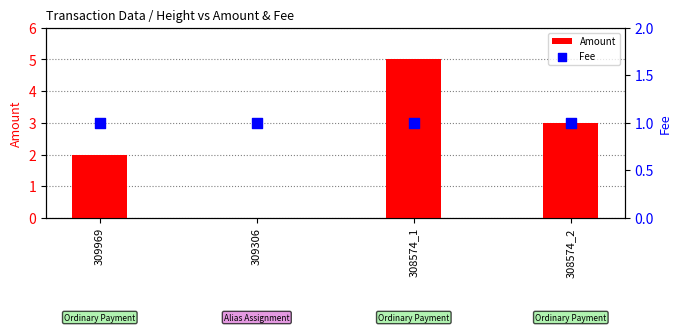

Is the value of Amount at 309969 greater than the value of Fee at 309306?

Yes